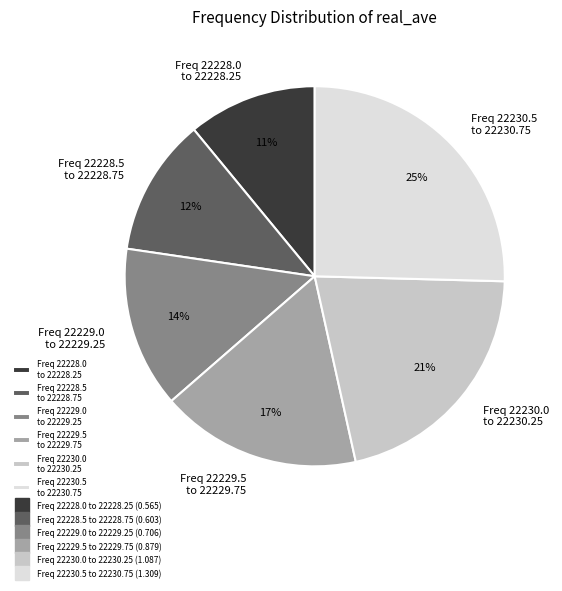

The Freq 22230.0 to 22230.25 slice represents 21% of the pie. True or false?

True